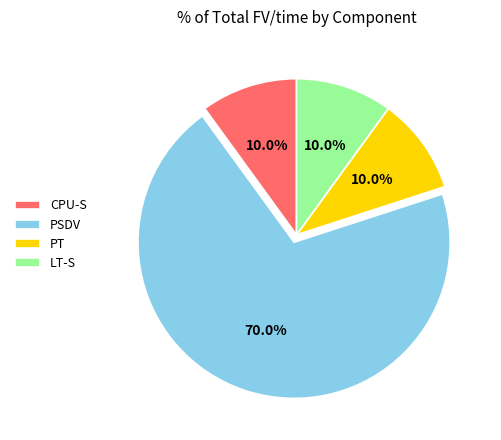

Which slice is the largest?

PSDV